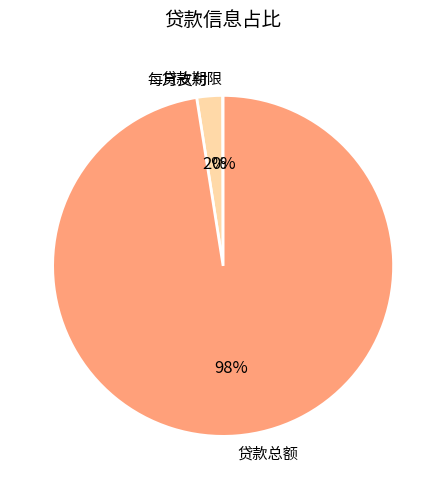

Does 每月支付 account for over 50% of the chart?

No